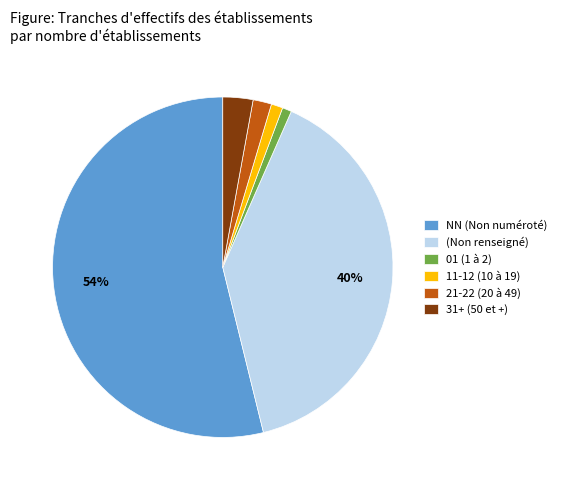

Combined, do (Non renseigné) and 21-22 (20 à 49) account for over 50%?

No